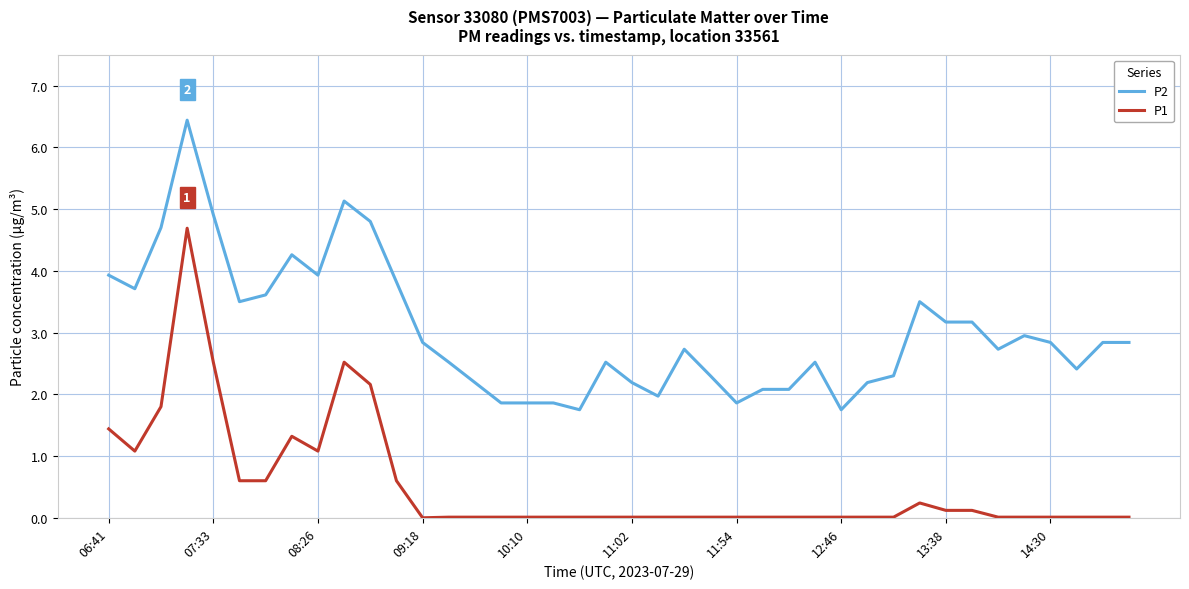

What is the maximum value shown in the chart?

6.4